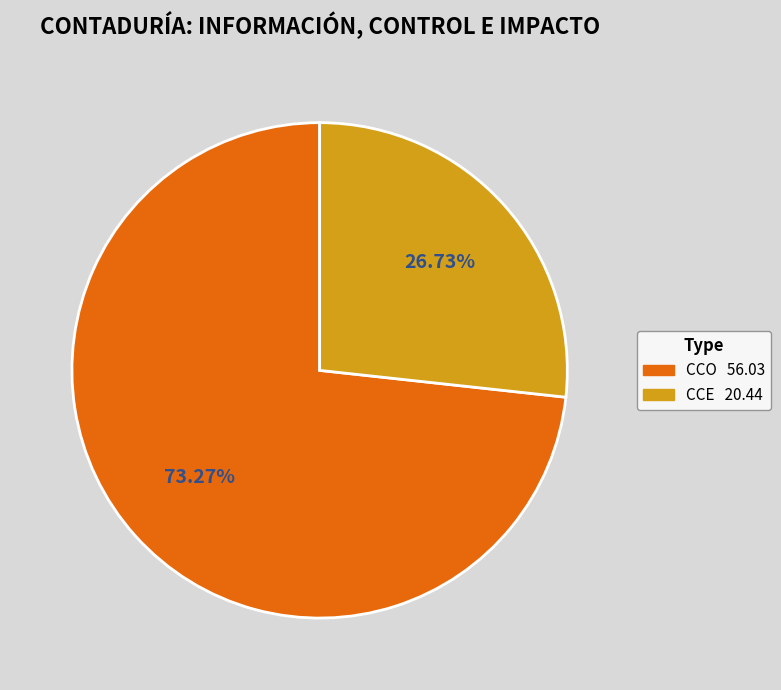

The CCO slice represents 73% of the pie. True or false?

True